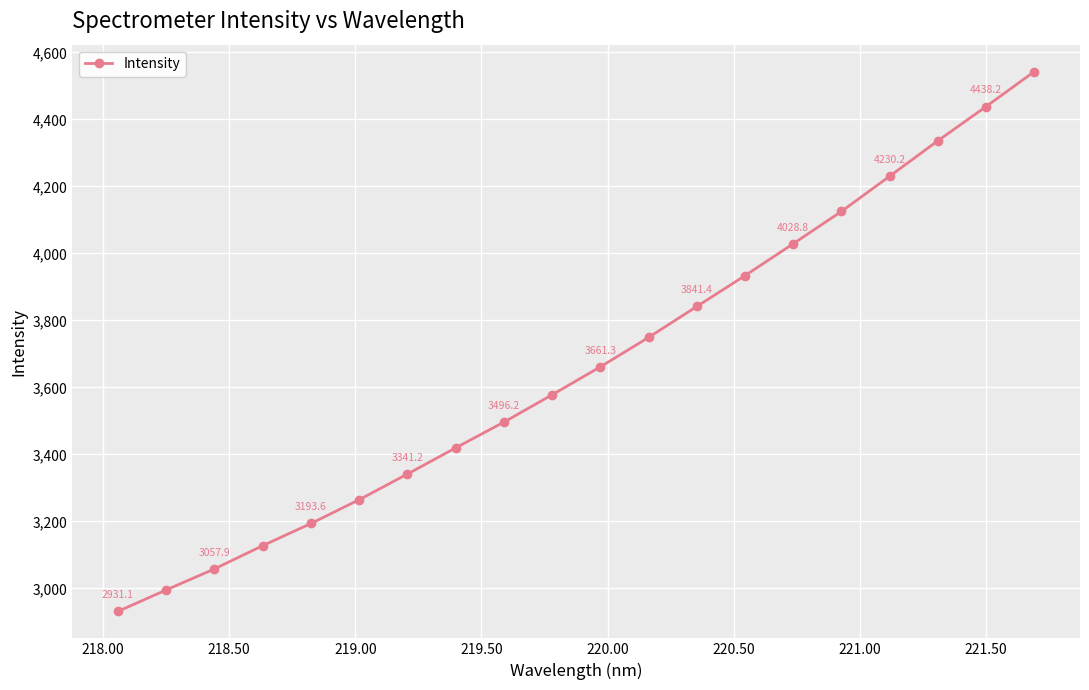

What is the value of the 4th point from the left?

3127.4